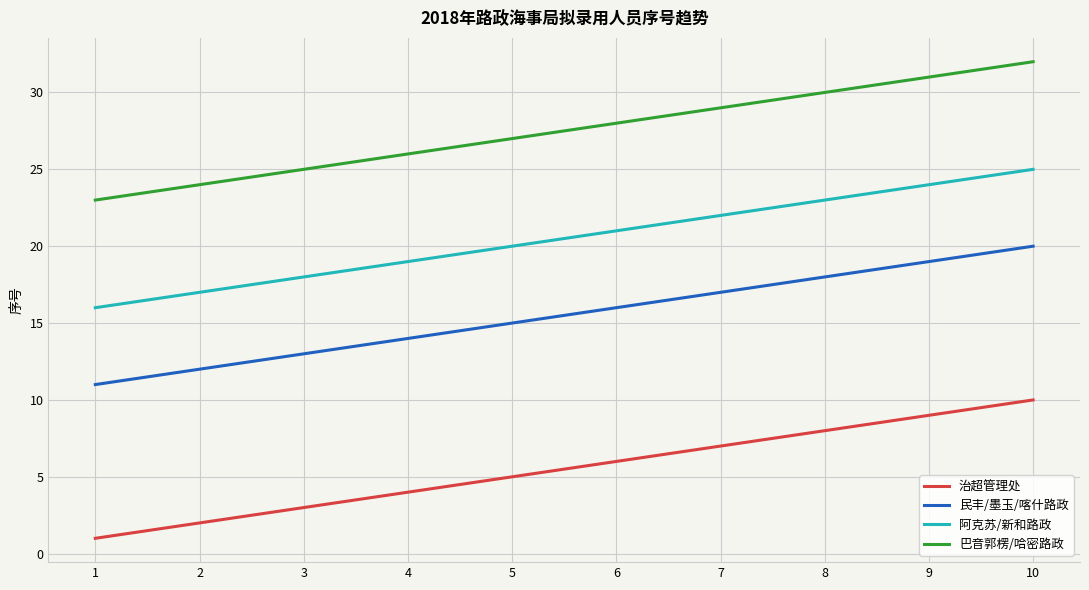

At which category is the sum across all series the highest?

10